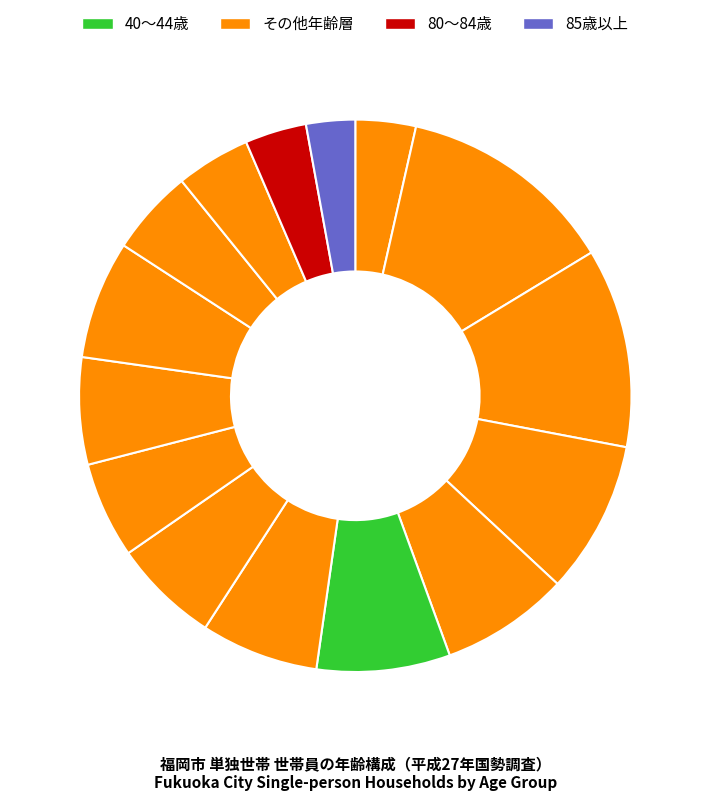

Count the number of slices in the pie.

15